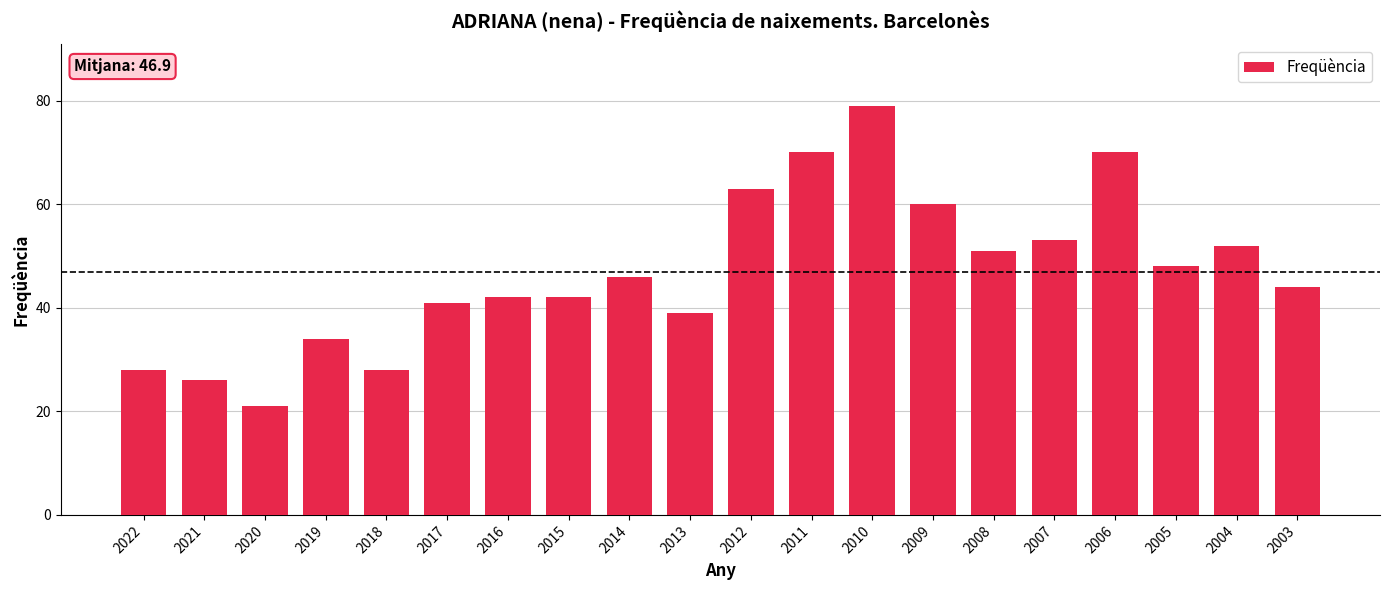

How many data points are less than 46?

10